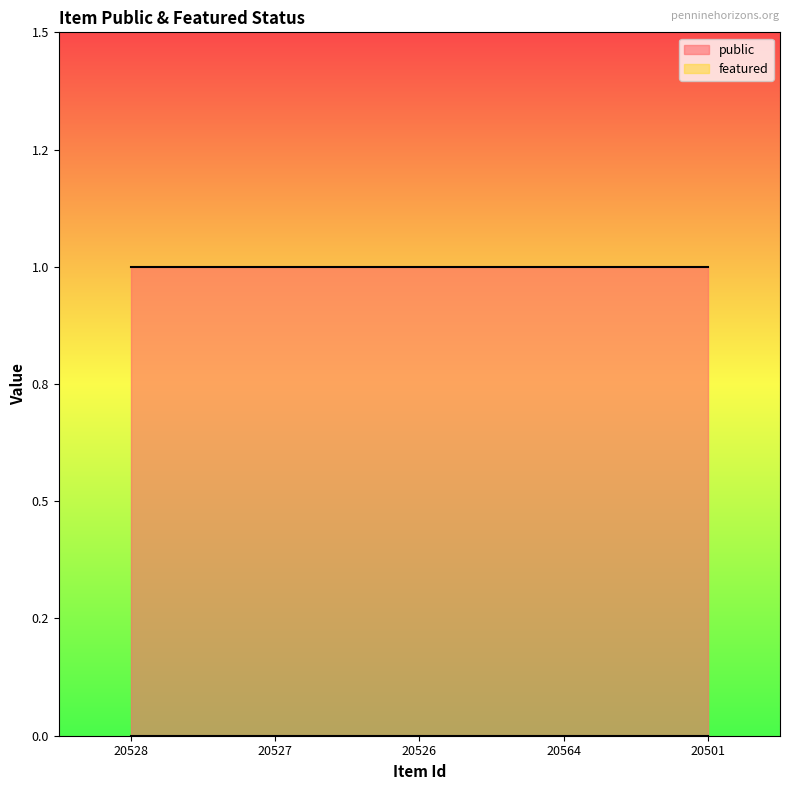

True or false: public has a value of 1 at 20527.

True